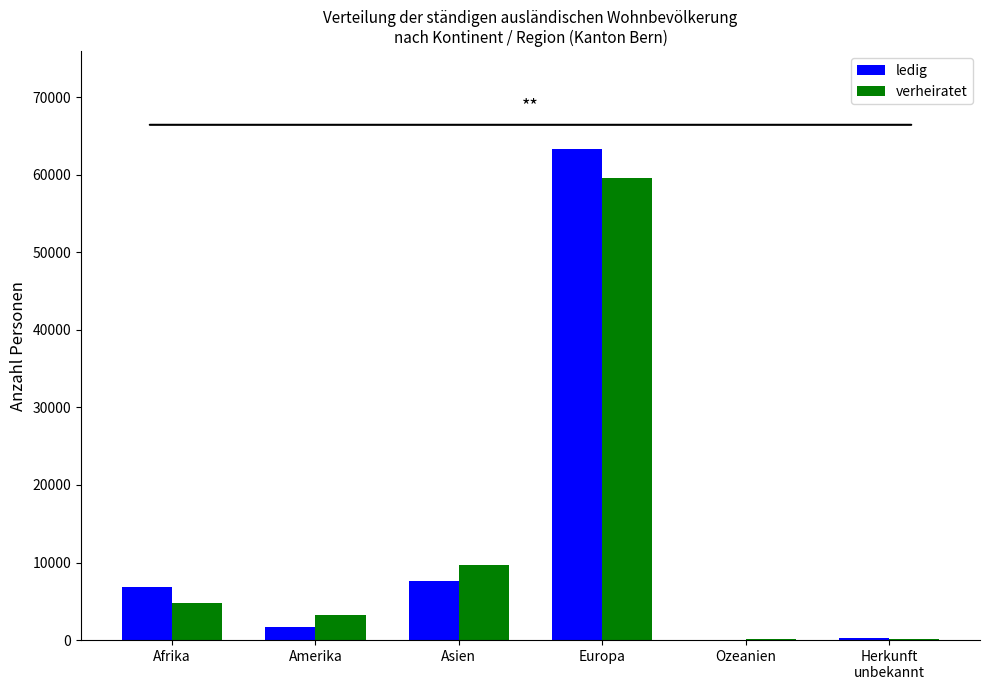

What is the greatest value displayed?

63277